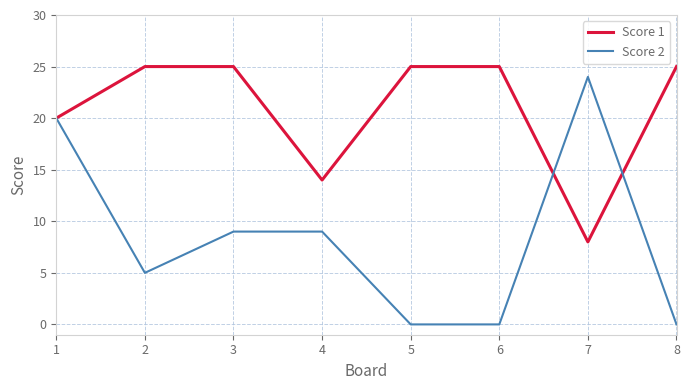

Reading left to right, extract all data points from this chart.

Score 1: 1=20	2=25	3=25	4=14	5=25	6=25	7=8	8=25
Score 2: 1=20	2=5	3=9	4=9	5=0	6=0	7=24	8=0